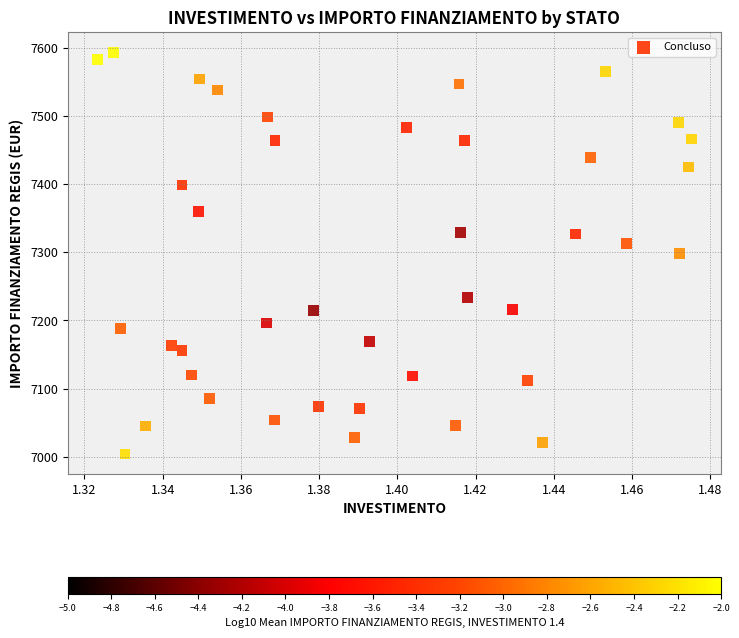

What is the range of Y values (max minus min)?

588.8